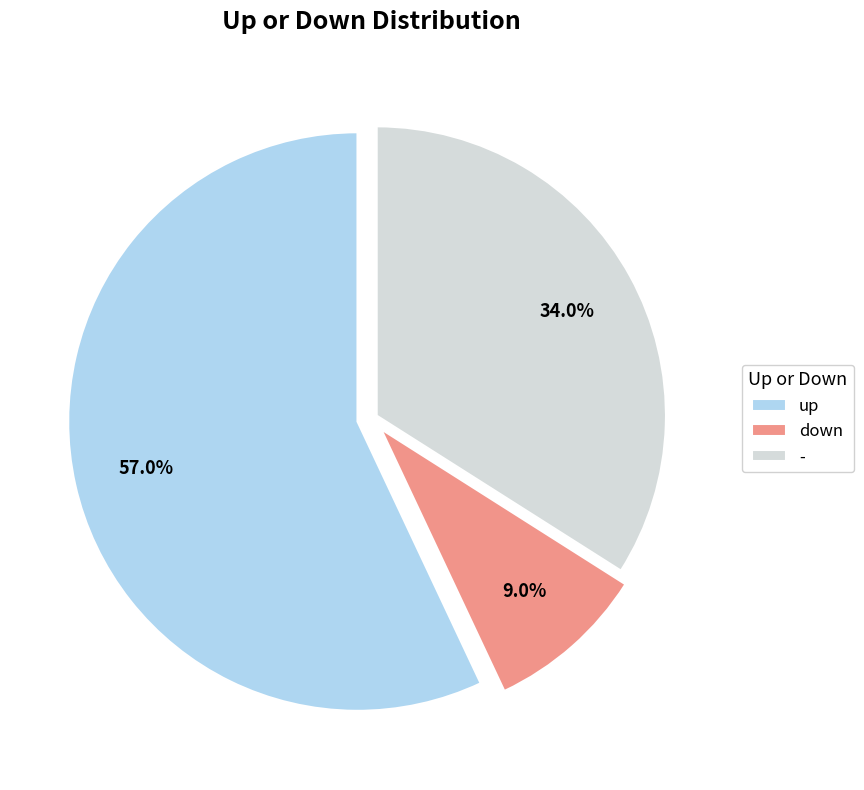

What is the ratio of the value at up to the value at -?

1.7